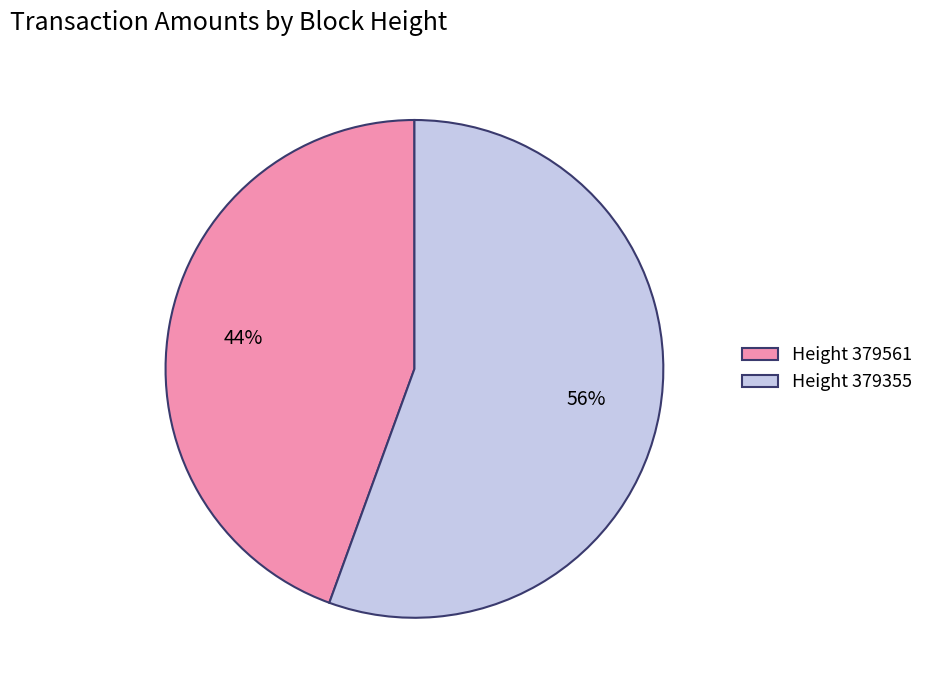

Is the sum of Height 379355 and Height 379561 greater than half?

Yes